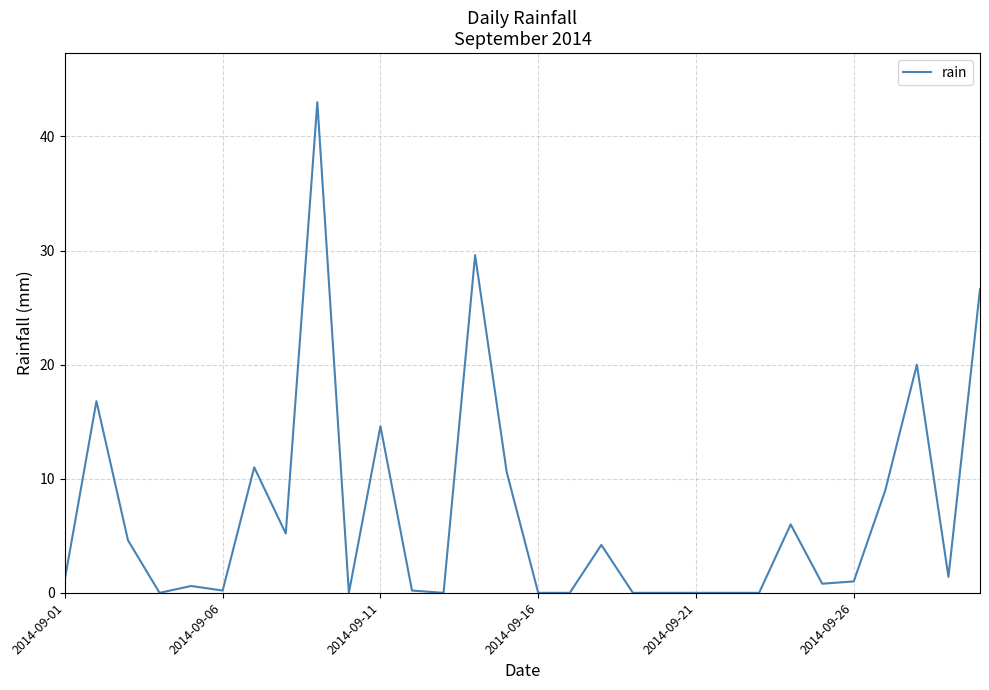

What is the greatest value displayed?

43.0